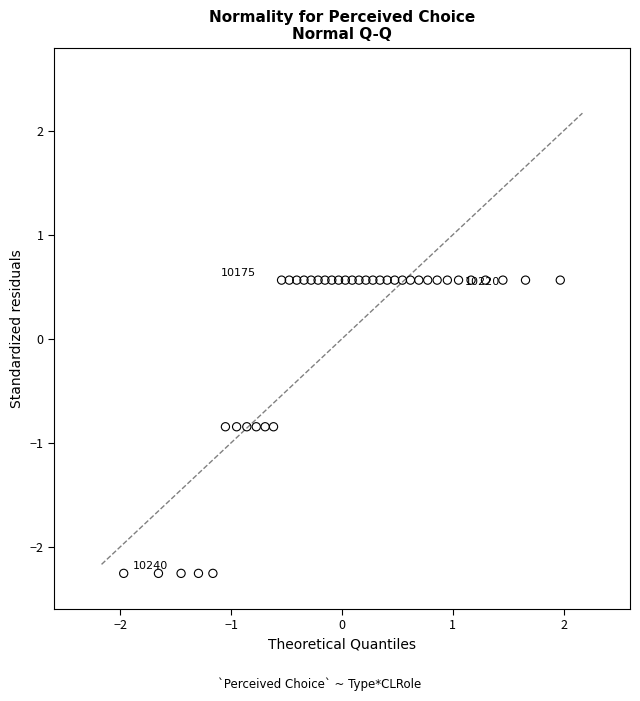

What is the range of X values (max minus min)?

3.9